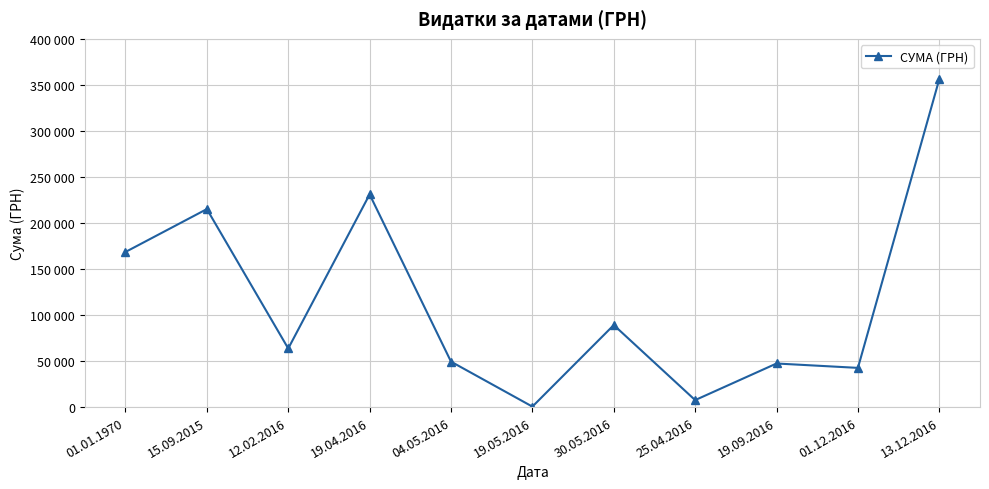

Reading left to right, what are all the values shown in this chart?

01.01.1970=168486.6	15.09.2015=215081.9	12.02.2016=63651.1	19.04.2016=231004.4	04.05.2016=49362.0	19.05.2016=528.0	30.05.2016=89103.0	25.04.2016=7585.0	19.09.2016=47349.0	01.12.2016=42588.0	13.12.2016=356303.5